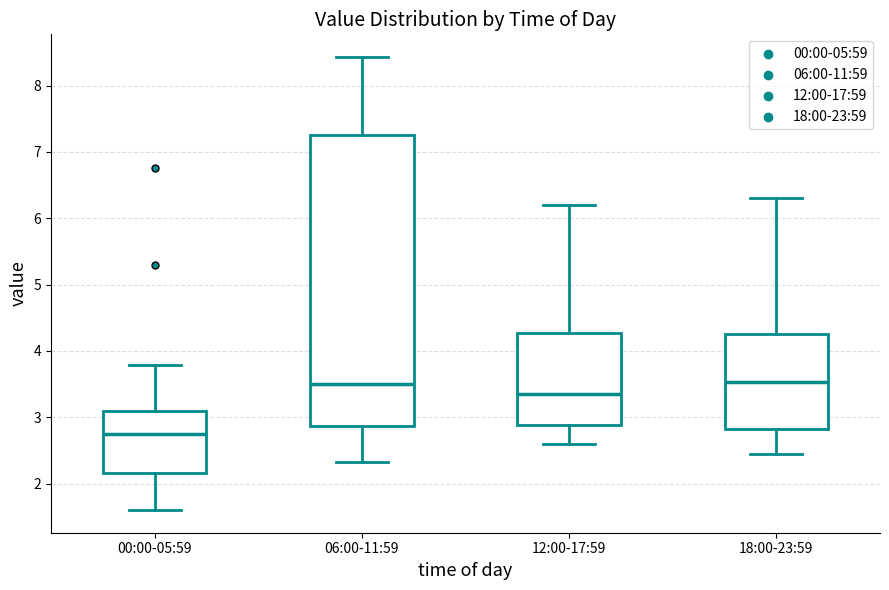

Which box has the lowest median line?

00:00-05:59